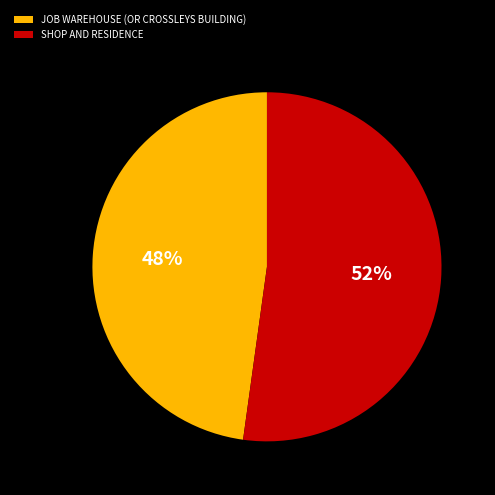

To the nearest percent, what is the combined percentage of SHOP AND RESIDENCE and JOB WAREHOUSE (OR CROSSLEYS BUILDING)?

100%